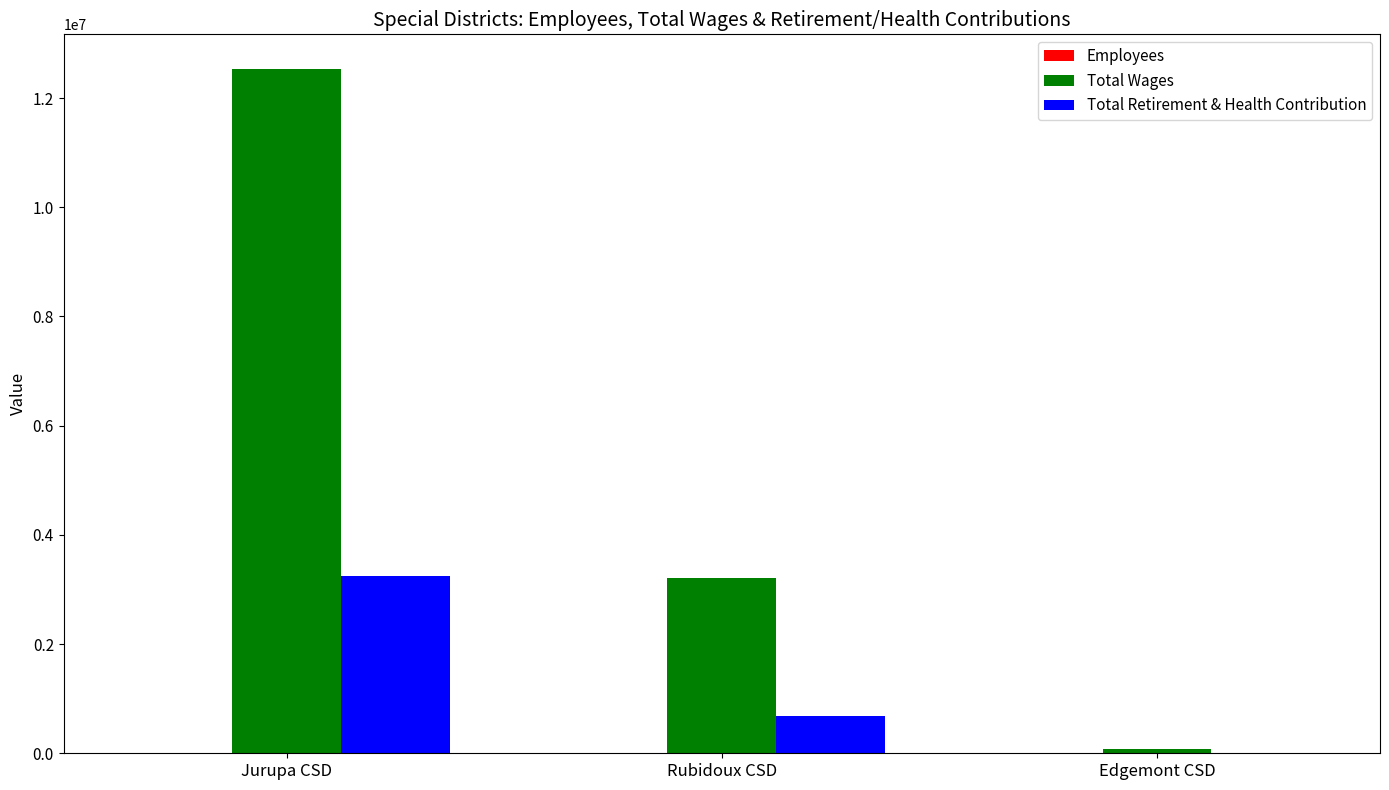

Between Jurupa CSD and Edgemont CSD, which series saw the biggest shift?

Total Wages